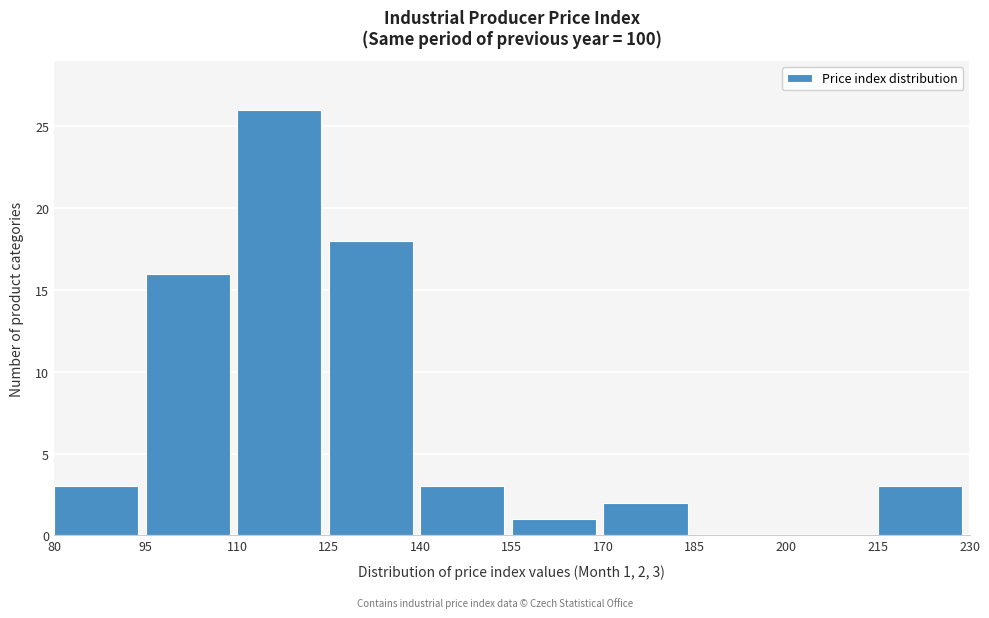

Over which range of the x-axis is the bar tallest?

110 to 125